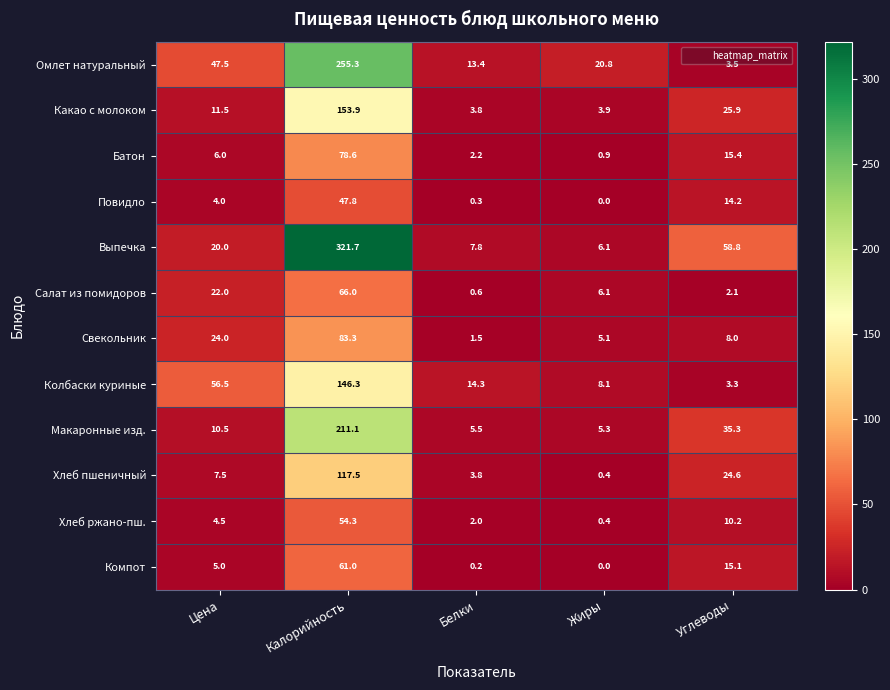

At which label does Какао с молоком first exceed 11?

Цена